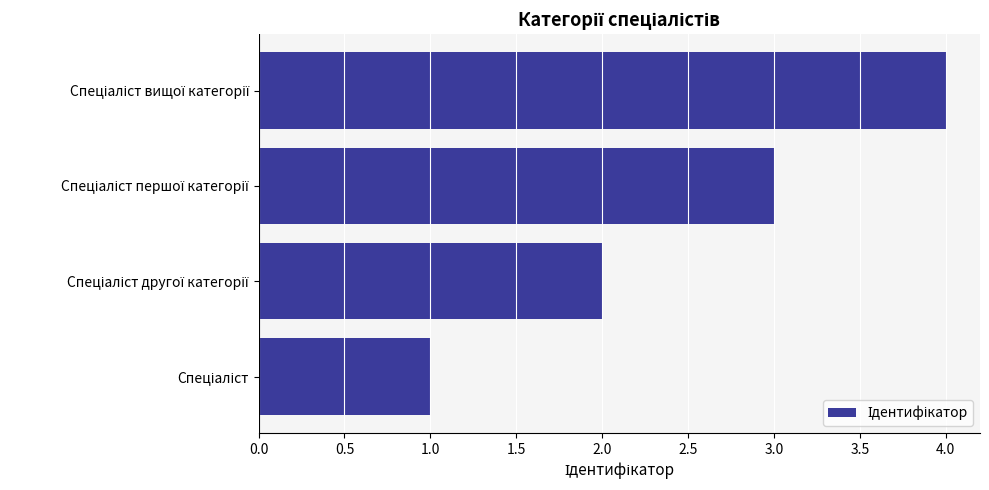

What is the difference between the maximum and minimum values?

3